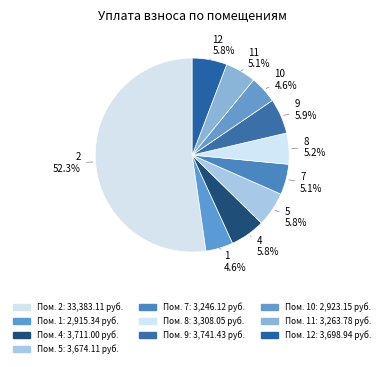

Count the number of slices in the pie.

10